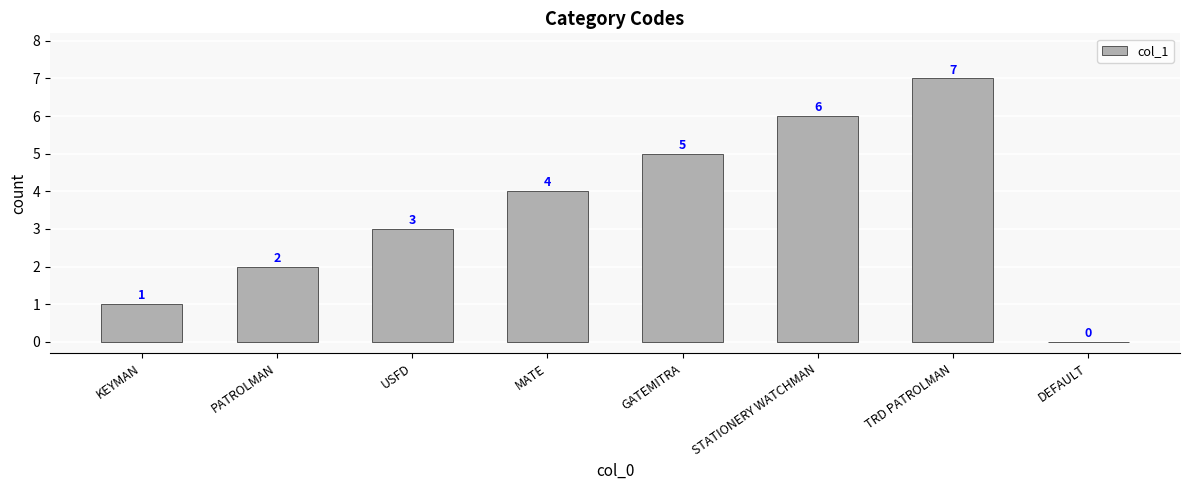

The chart shows a value of 0 at DEFAULT. True or false?

True